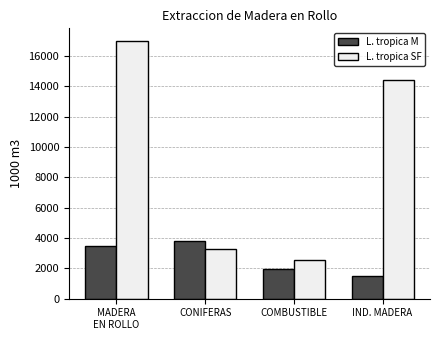

At how many categories does at least one series exceed 1989?

4